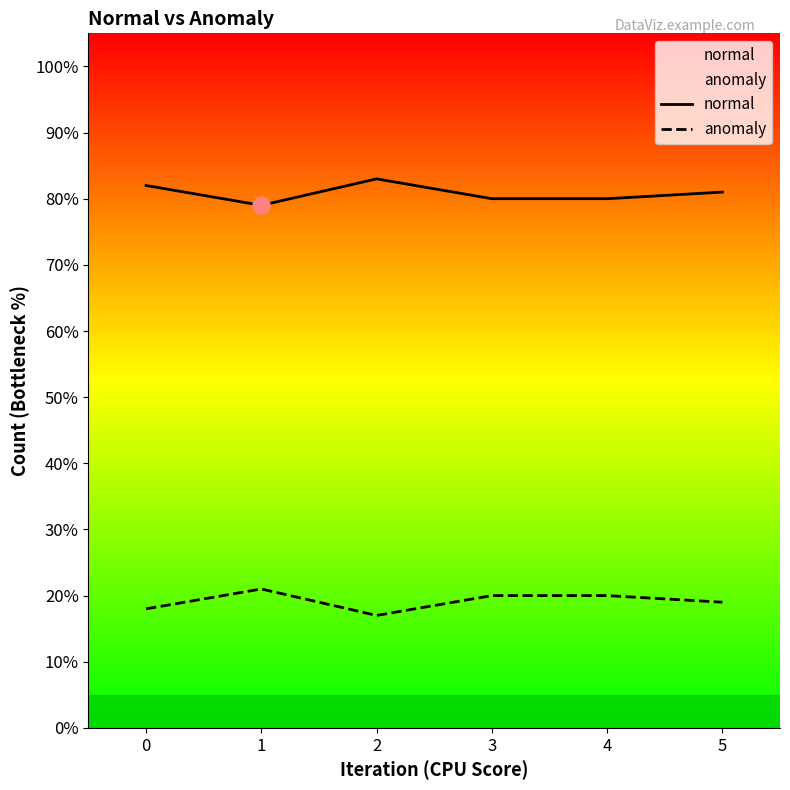

Which series has the largest Y range (max minus min)?

normal